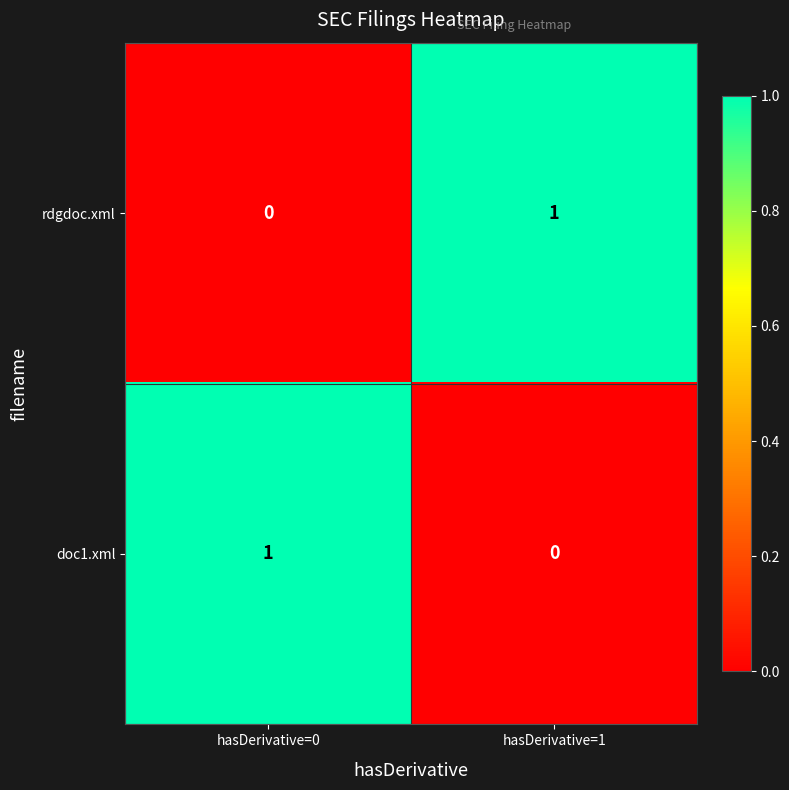

At how many categories does at least one series exceed 0?

2